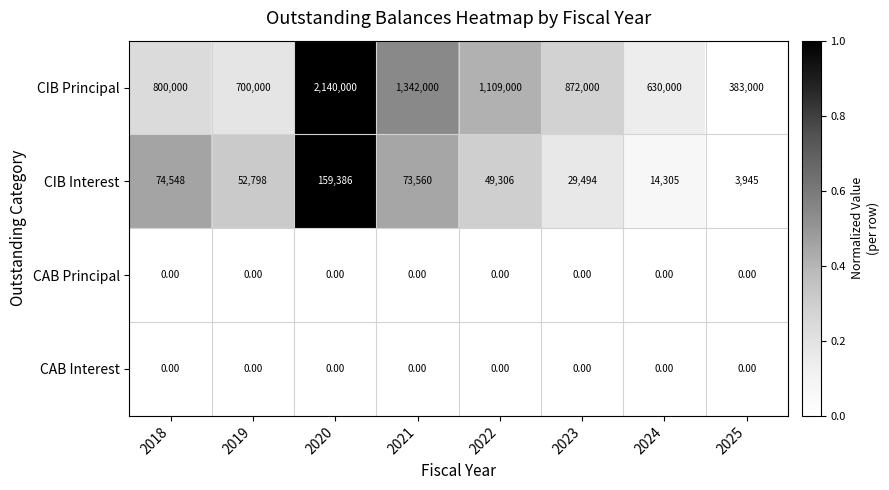

What is the difference between the CIB Interest values at 2025 and 2023?

25549